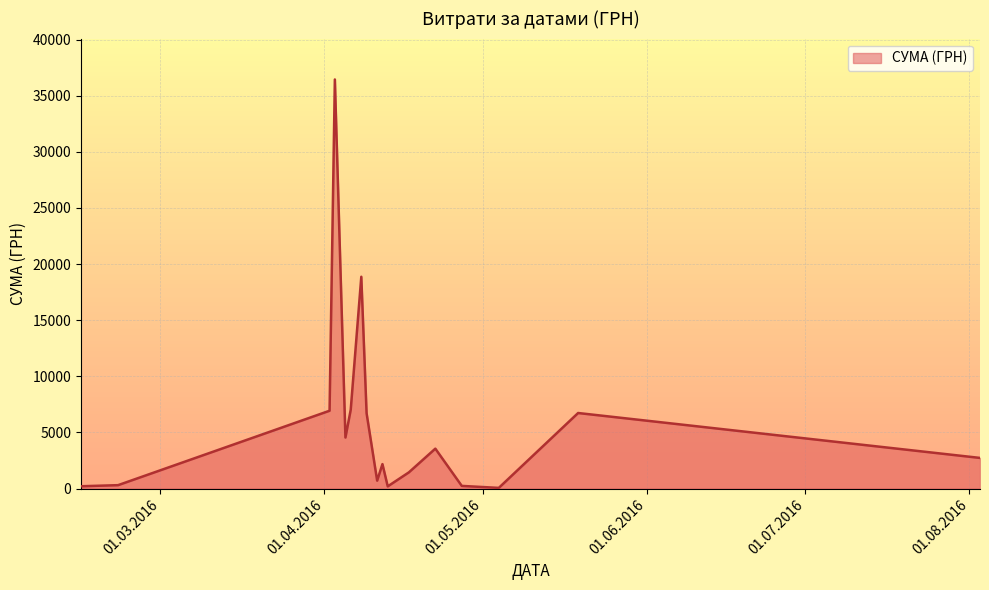

How many lines are shown in the chart?

1